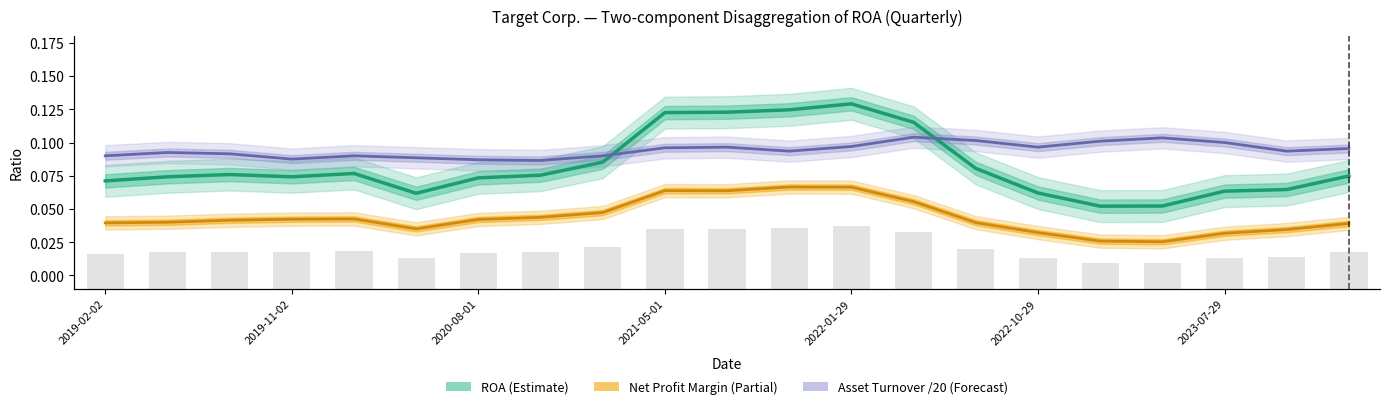

Are the bars grouped side by side (vs. stacked)?

Yes